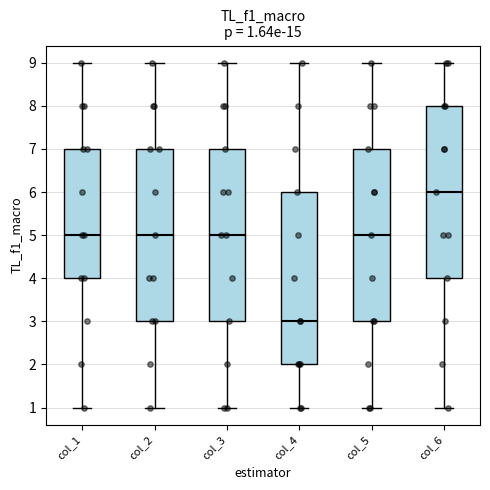

Which box has the lowest median line?

col_4